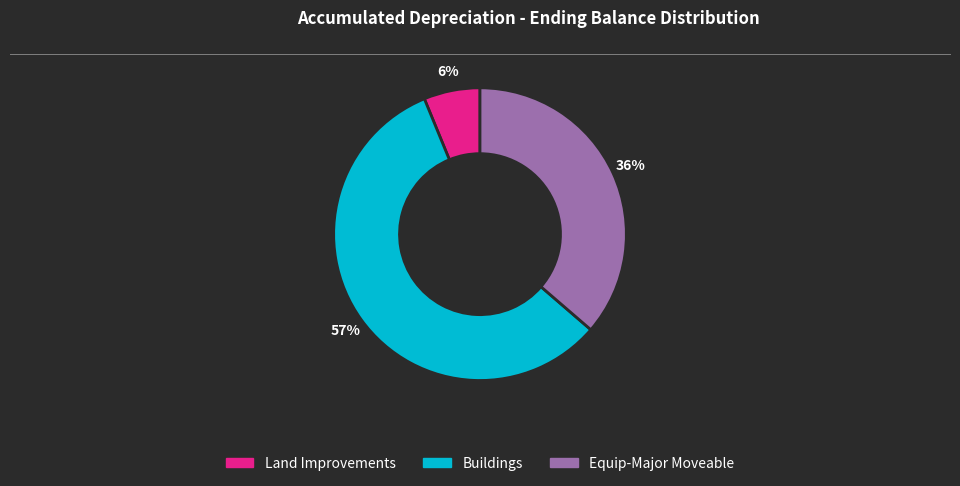

Which has a higher value, Land Improvements or Buildings?

Buildings